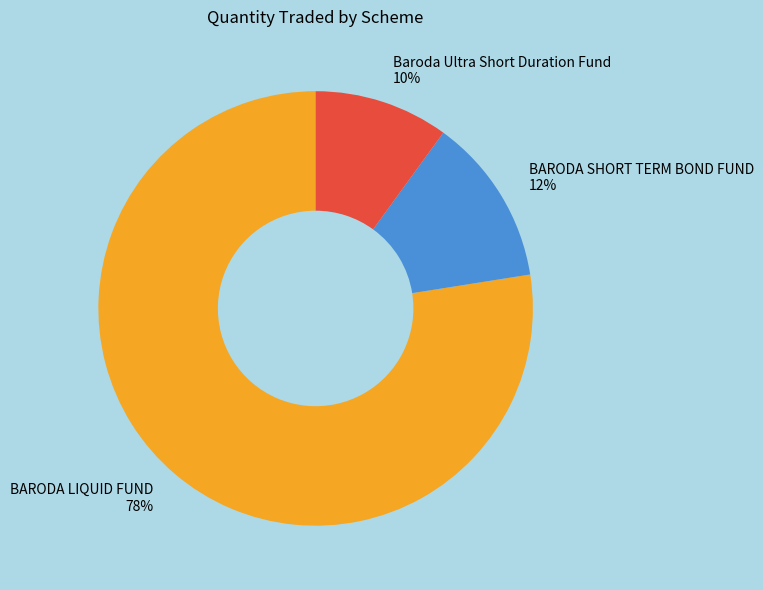

To the nearest percent, what percentage of the pie is Baroda Ultra Short Duration Fund?

10%